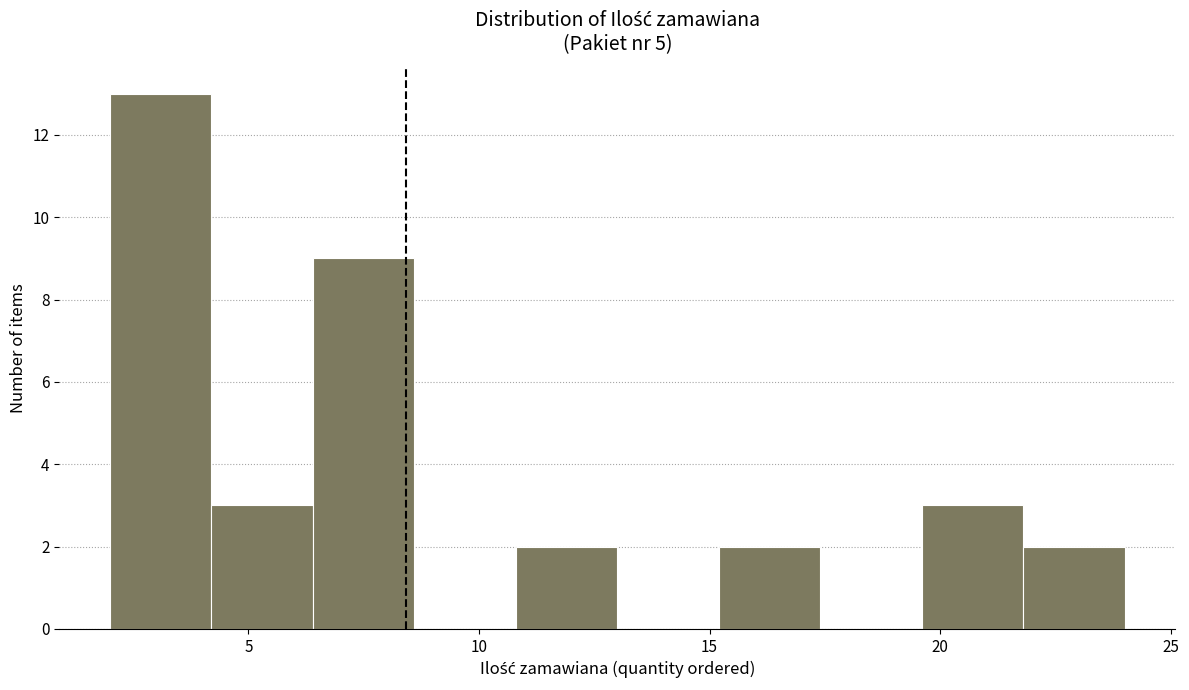

Reading left to right, transcribe this chart: for each bar, give the range it covers on the x-axis and its height. Neither the bar edges nor the heights are printed on the chart, so give them approximately, as read against the axes.

2.0 to 4.2: 13
4.2 to 6.4: 3
6.4 to 8.6: 9
8.6 to 10.8: 0
10.8 to 13.0: 2
13.0 to 15.2: 0
15.2 to 17.4: 2
17.4 to 19.6: 0
19.6 to 21.8: 3
21.8 to 24.0: 2